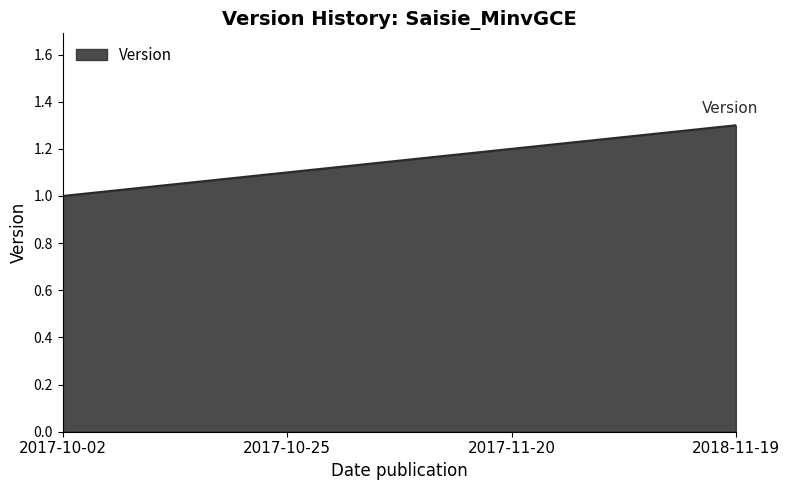

At which category does the chart reach its minimum across all series?

2017-10-02